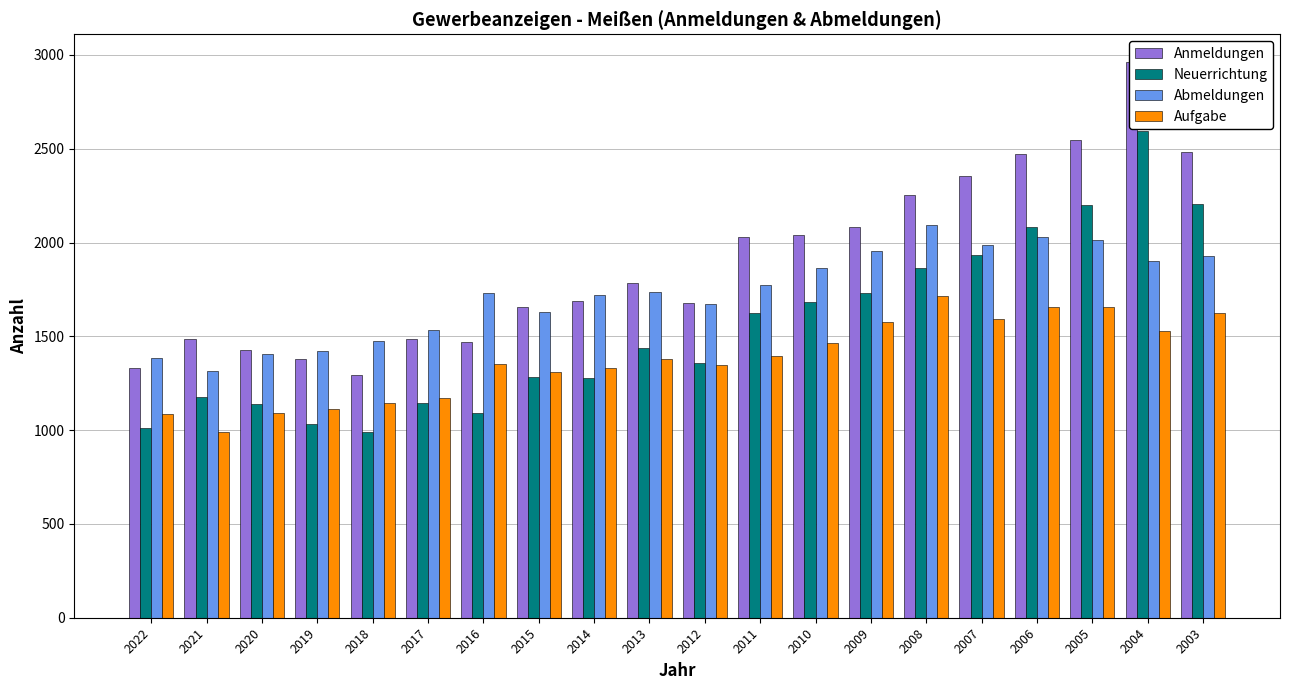

The value of Aufgabe at 2014 is 1333. True or false?

True